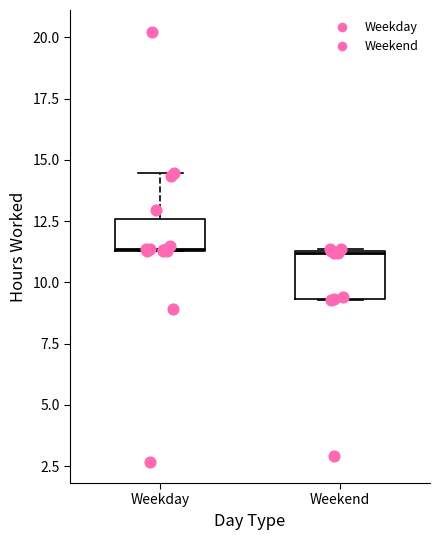

Reading left to right, read every box against the y-axis: the position of its median line, the range the box covers, and the ends of its whiskers. The values are not printed on the chart, so give them approximately, as read against the axis.

Weekday: median 11.5, box 11.5 to 12.5, whiskers 11.5 to 14.5
Weekend: median 11.0, box 9.5 to 11.5, whiskers 9.5 to 11.5